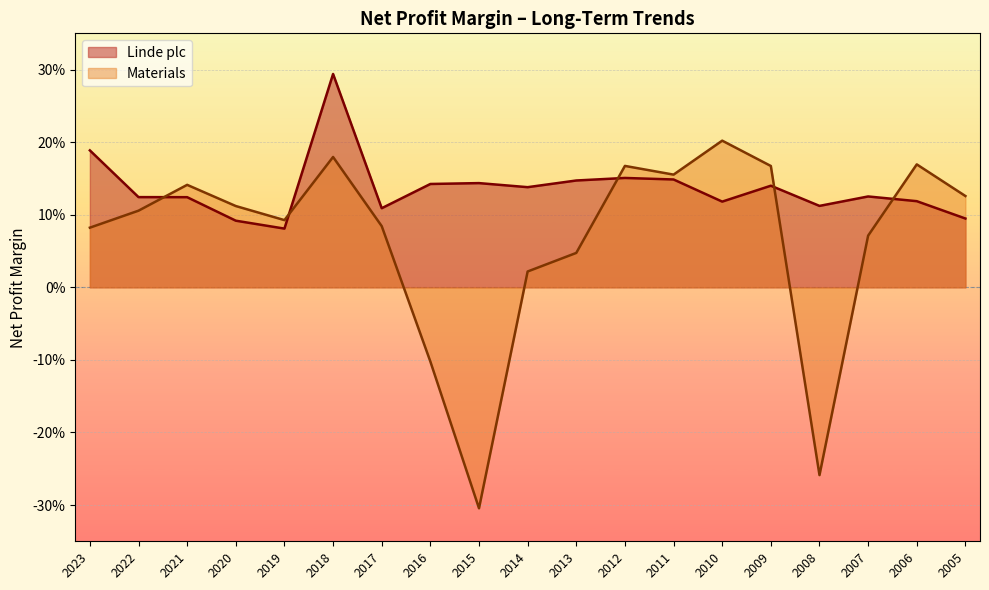

Between 2023 and 2018, which series saw the biggest shift?

Linde plc